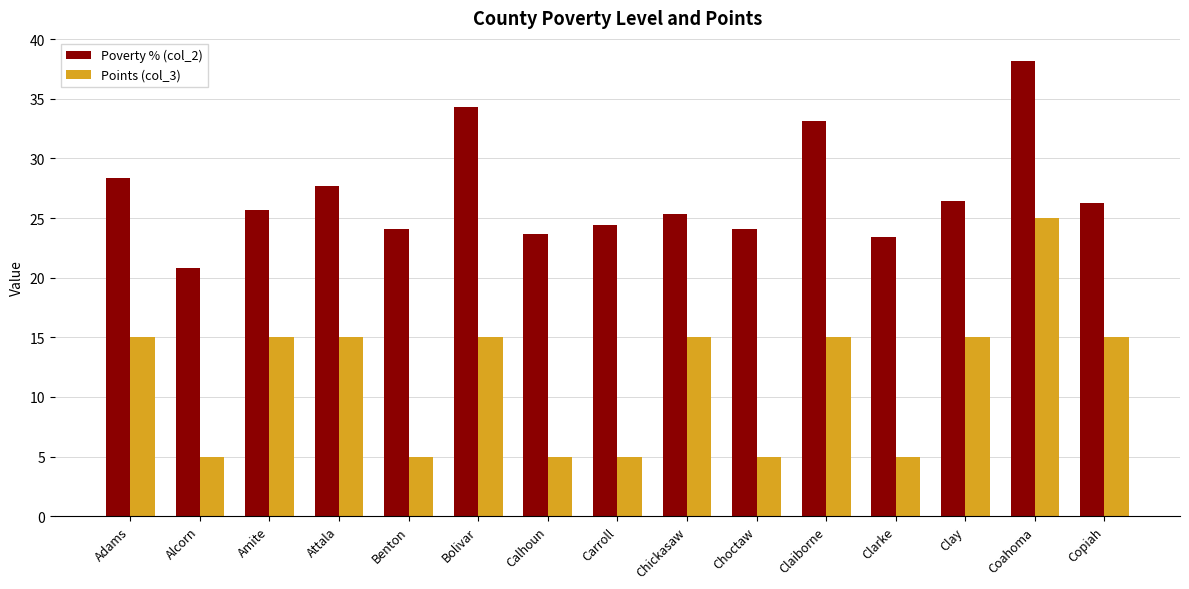

Which series has the largest range (max minus min)?

Points (col_3)